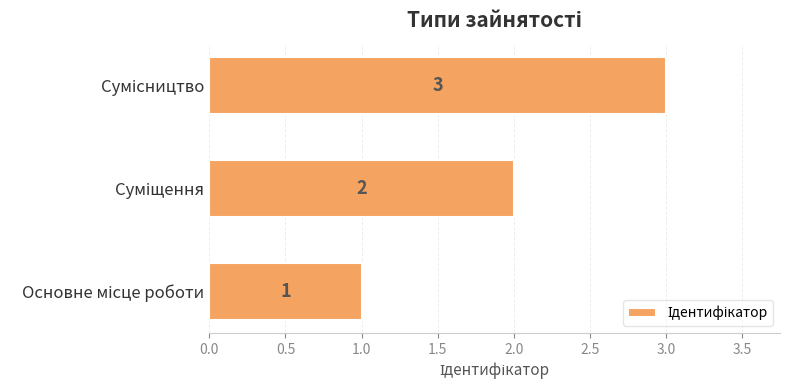

What is the sum of all values?

6